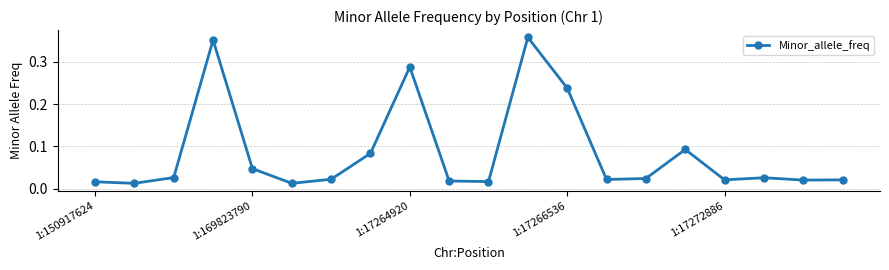

What is the sum of all values?

1.7